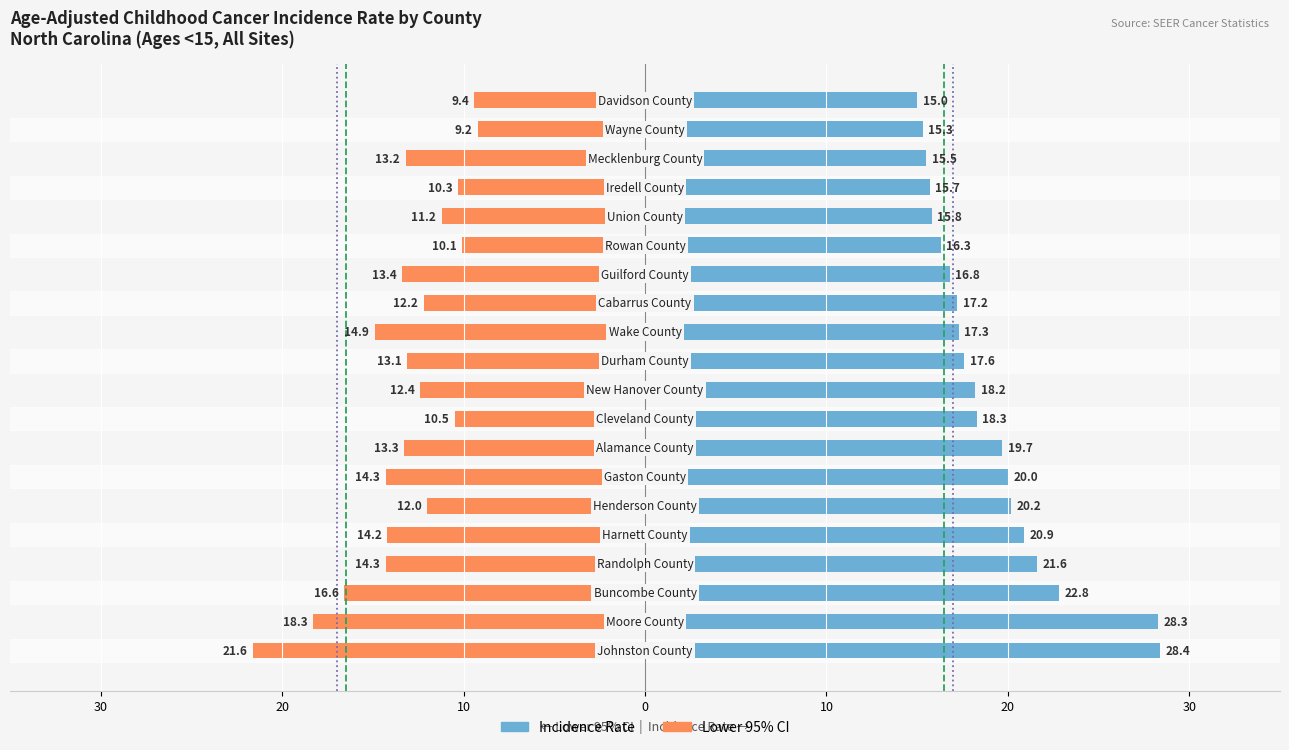

Which series has the largest total across all categories?

Age-Adjusted Incidence Rate